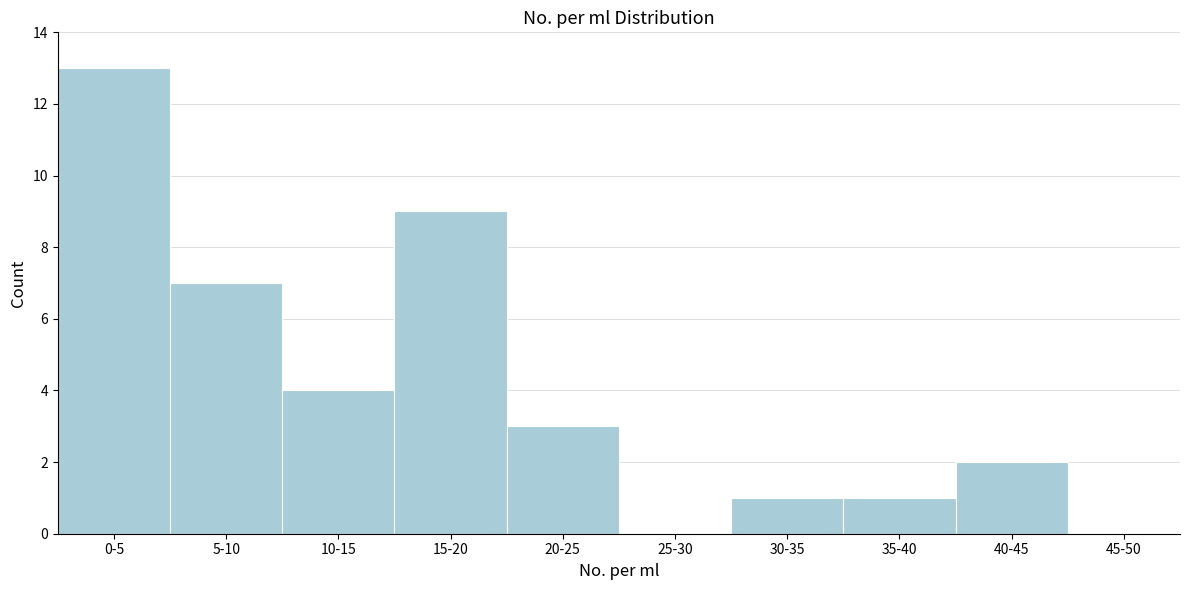

Reading left to right, list all the values displayed in this chart.

0-5=13	5-10=7	10-15=4	15-20=9	20-25=3	25-30=0	30-35=1	35-40=1	40-45=2	45-50=0